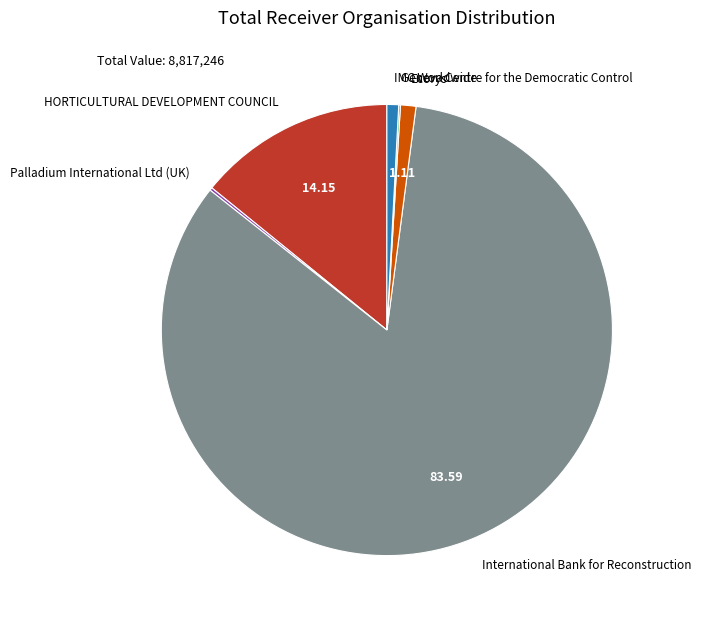

Which slice is the largest?

International Bank for Reconstruction